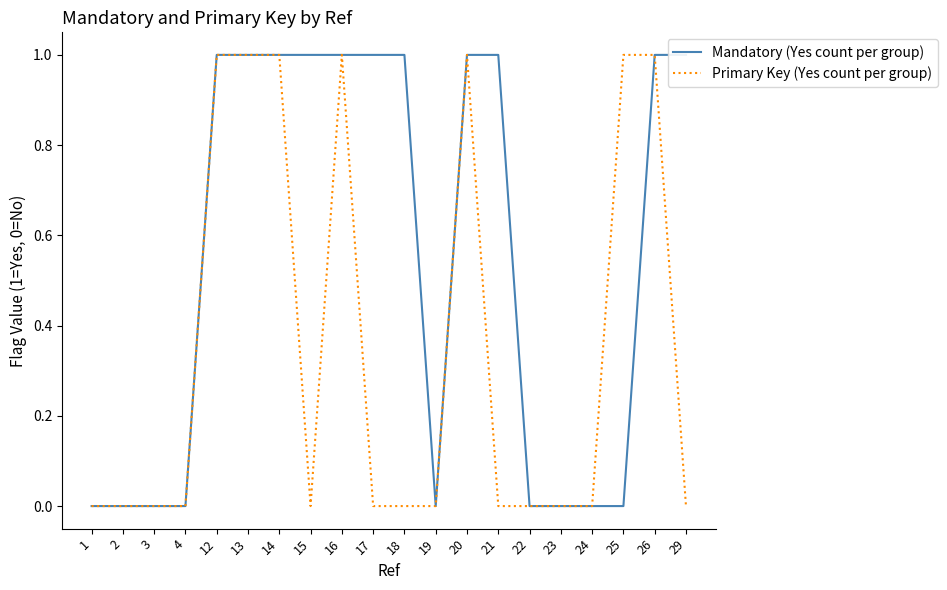

At which category is the sum across all series the highest?

12